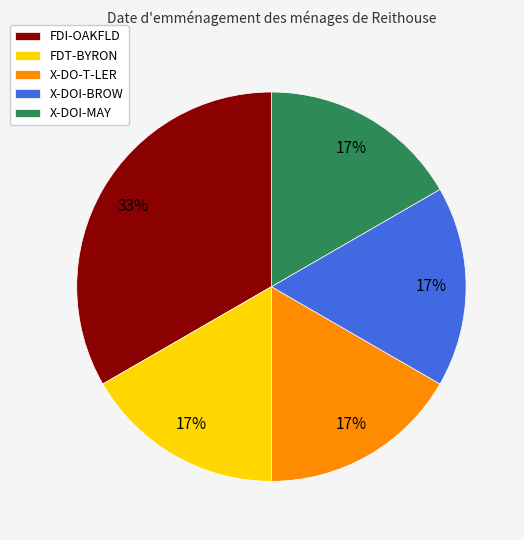

Which category has the biggest portion of the pie?

FDI-OAKFLD